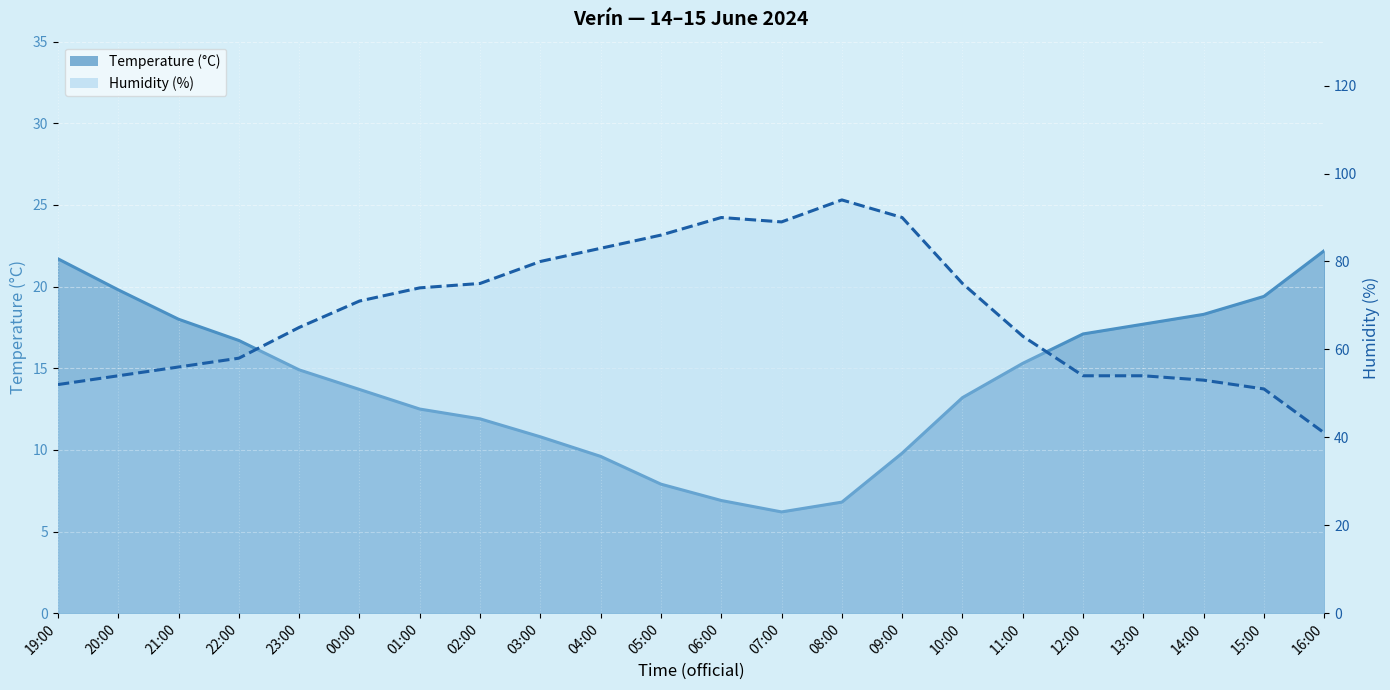

List the series in order of their overall mean, highest first.

Humidity (%), Temperature (°C)